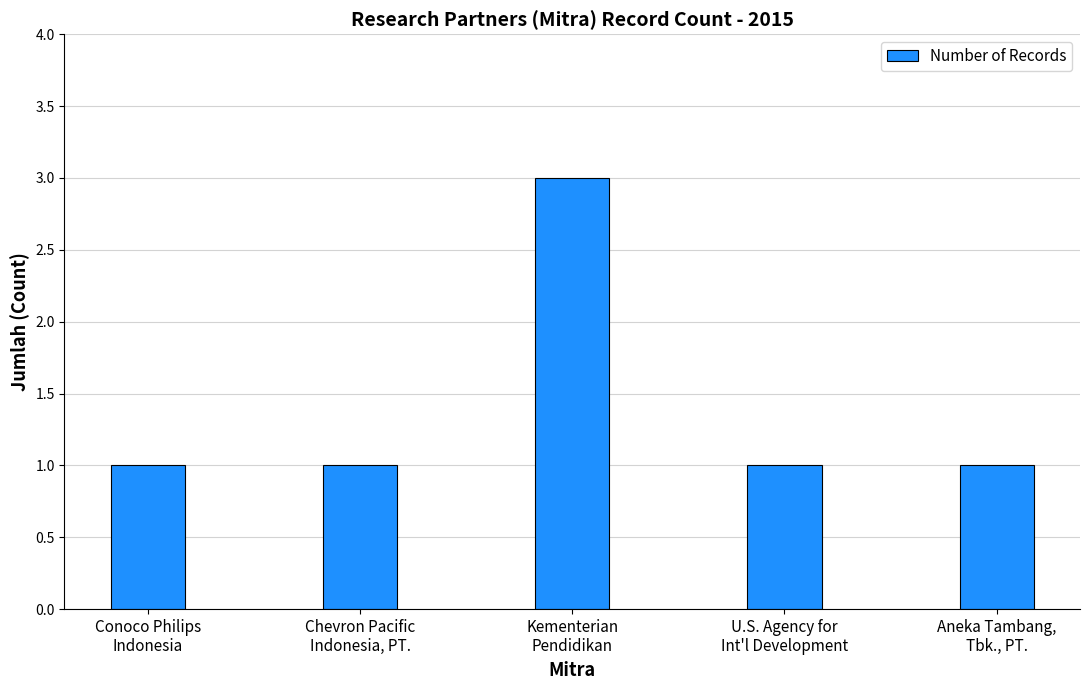

The chart shows a value of 0 at Conoco Philips
Indonesia. True or false?

False